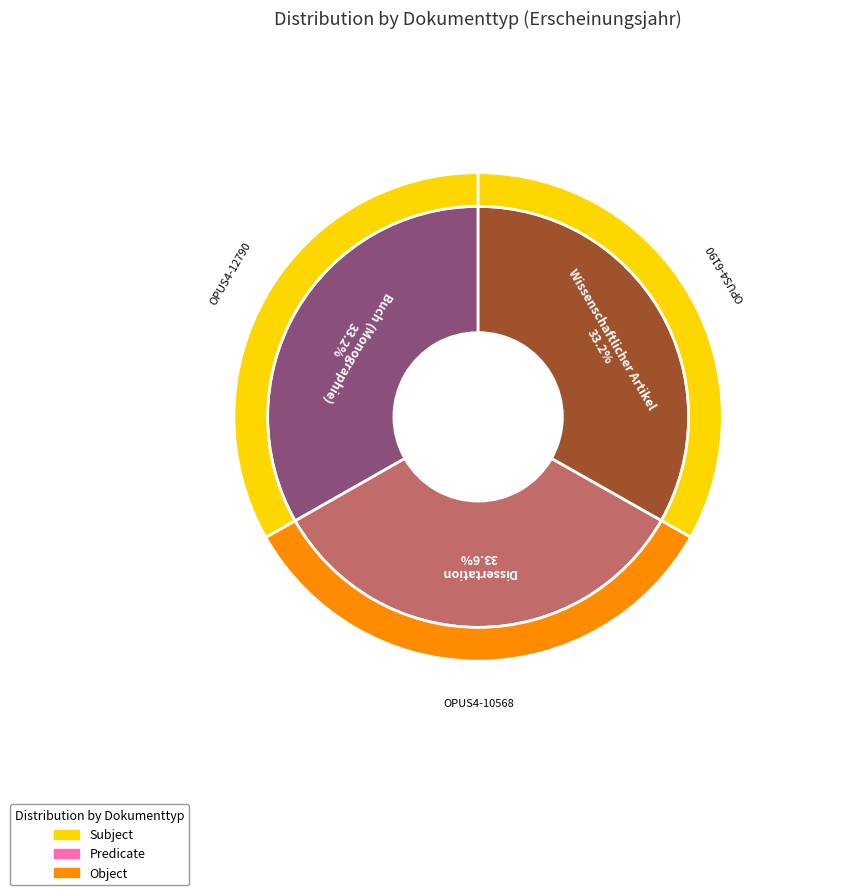

To the nearest percent, what is the combined percentage of Wissenschaftlicher Artikel and Buch (Monographie)?

66%